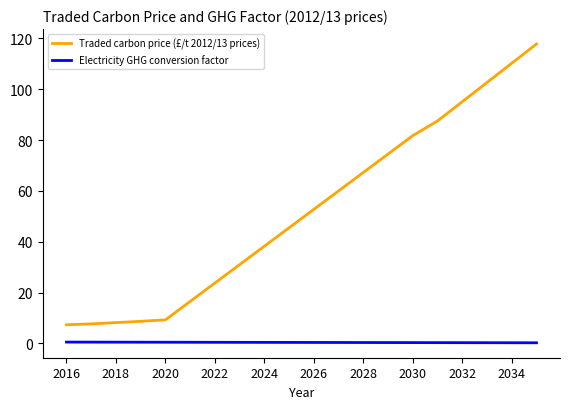

What is the maximum value shown in the chart?

117.8